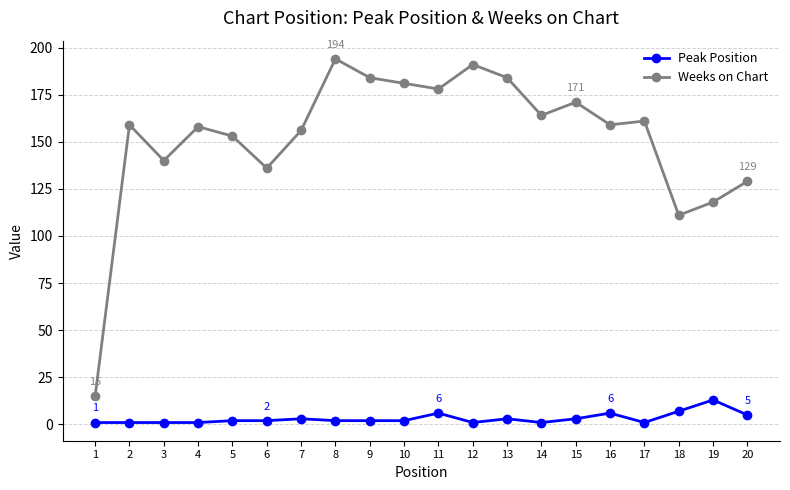

Where is the first local minimum for Weeks on Chart?

3